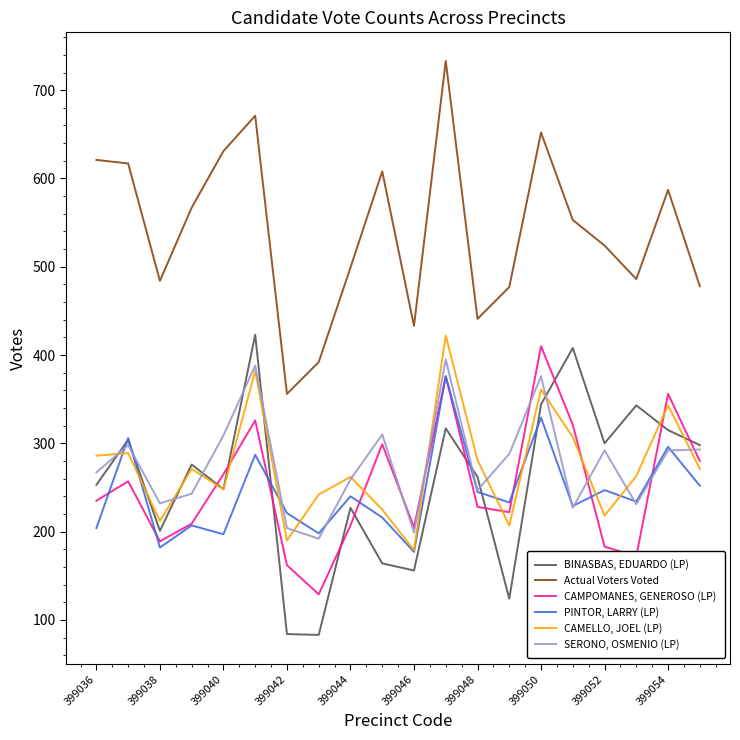

True or false: PINTOR, LARRY (LP) and Actual Voters Voted intersect in this chart.

False